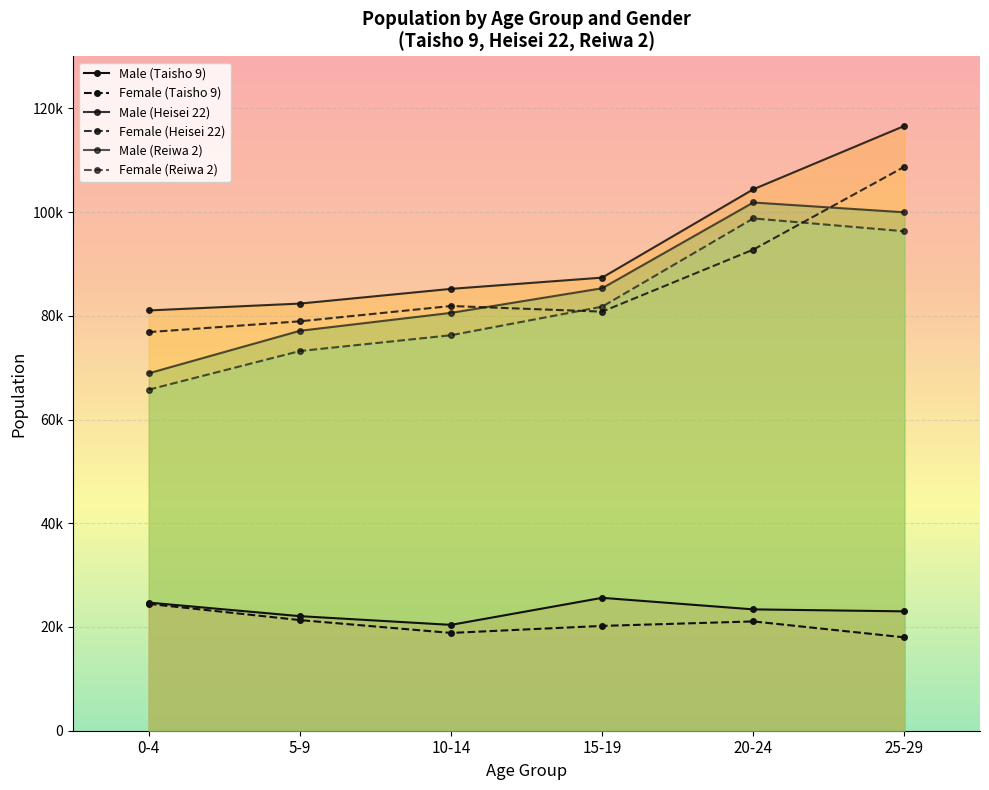

Which series has the largest total across all categories?

Male (Heisei 22)